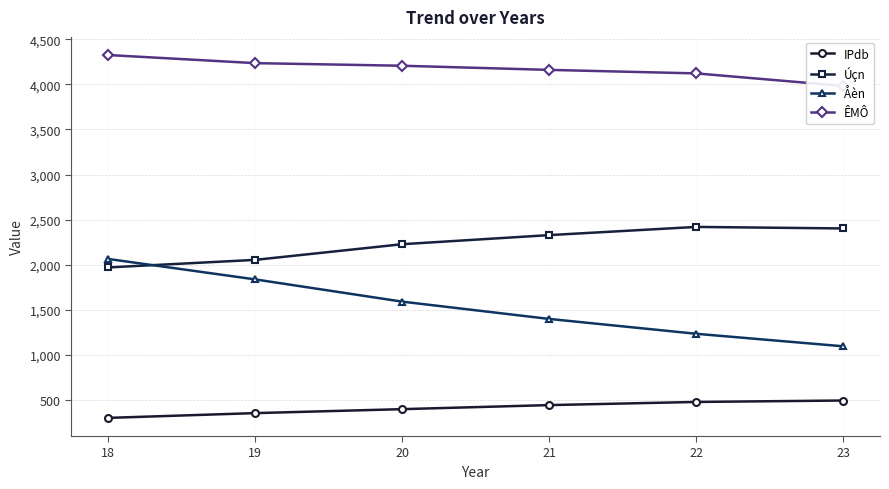

Is the value of IPdb at 19 greater than the value of ÊMÔ at 21?

No